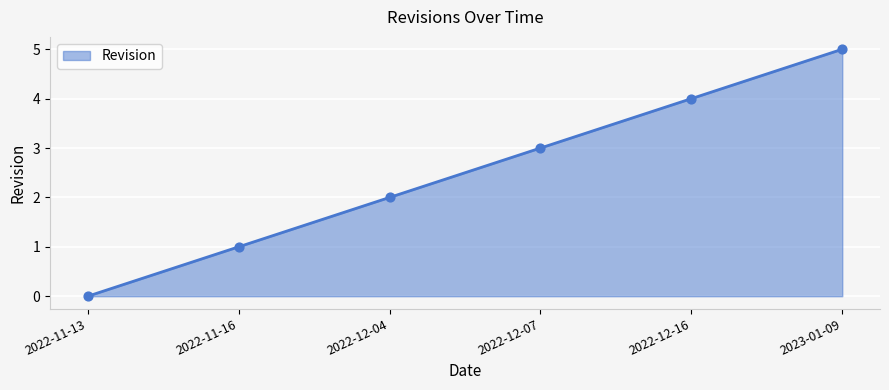

Approximately how many times larger is the value at 2023-01-09 compared to 2022-12-16?

1.2